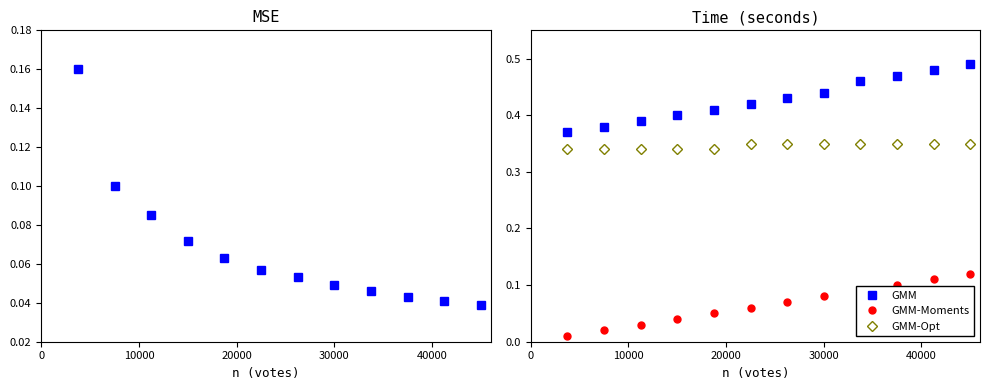

Reading left to right, transcribe all the data shown in this chart.

GMM: 0.4	0.4	0.4	0.4	0.4	0.4	0.4	0.4	0.5	0.5	0.5	0.5
GMM-Moments: 0.0	0.0	0.0	0.0	0.1	0.1	0.1	0.1	0.1	0.1	0.1	0.1
GMM-Opt: 0.3	0.3	0.3	0.3	0.3	0.4	0.4	0.4	0.4	0.4	0.4	0.4